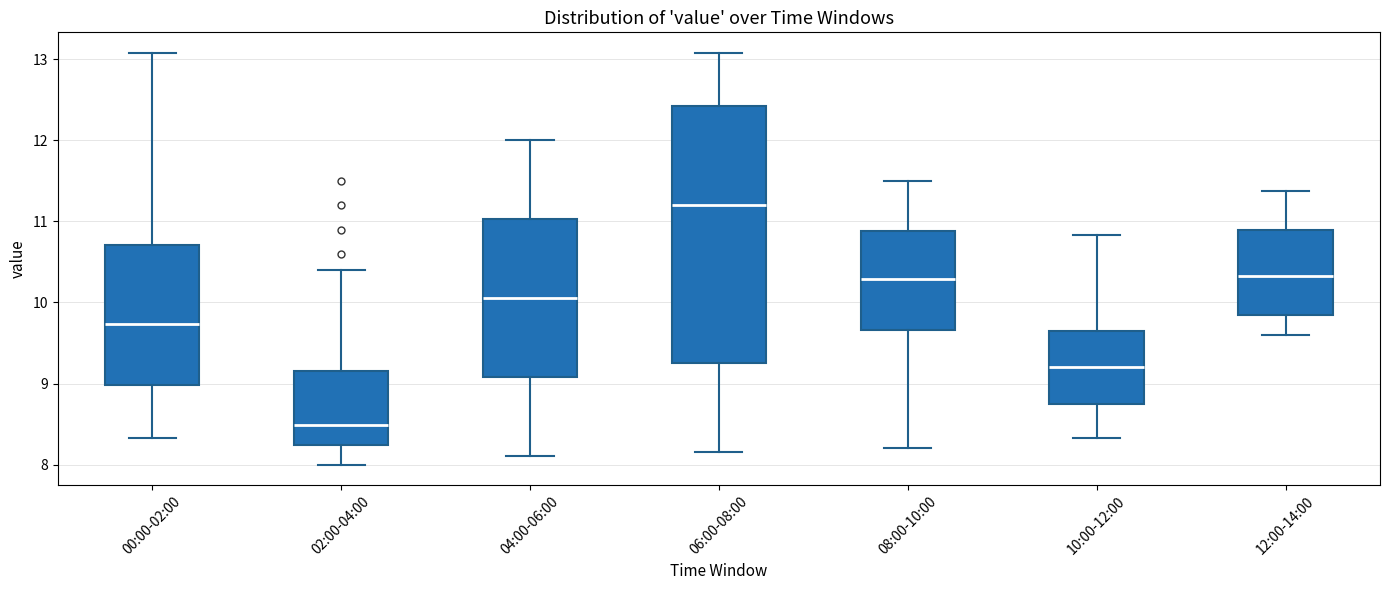

Reading left to right, transcribe this box plot: for each box, give where its median line is, the range the box spans, and where its two whiskers end, as read against the y-axis. The values are not printed on the chart, so give them approximately, as read against the axis.

00:00-02:00: median 9.7, box 9.0 to 10.7, whiskers 8.3 to 13.1
02:00-04:00: median 8.5, box 8.2 to 9.2, whiskers 8.0 to 10.4
04:00-06:00: median 10.1, box 9.1 to 11.0, whiskers 8.1 to 12.0
06:00-08:00: median 11.2, box 9.3 to 12.4, whiskers 8.2 to 13.1
08:00-10:00: median 10.3, box 9.7 to 10.9, whiskers 8.2 to 11.5
10:00-12:00: median 9.2, box 8.7 to 9.6, whiskers 8.3 to 10.8
12:00-14:00: median 10.3, box 9.8 to 10.9, whiskers 9.6 to 11.4